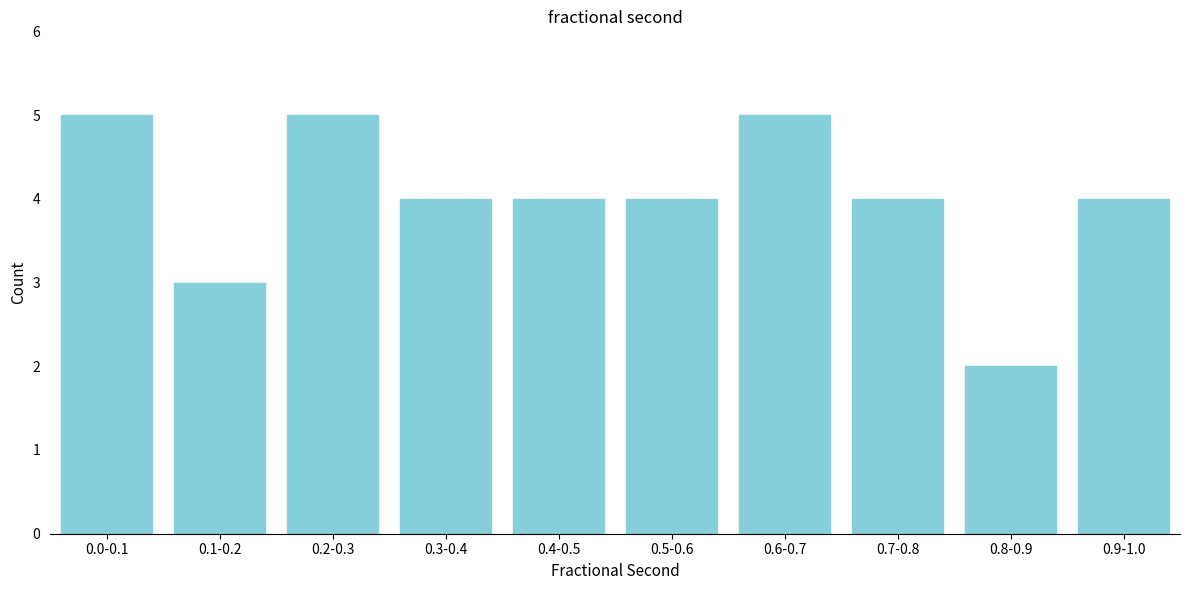

Reading left to right, list all the values displayed in this chart.

5	3	5	4	4	4	5	4	2	4